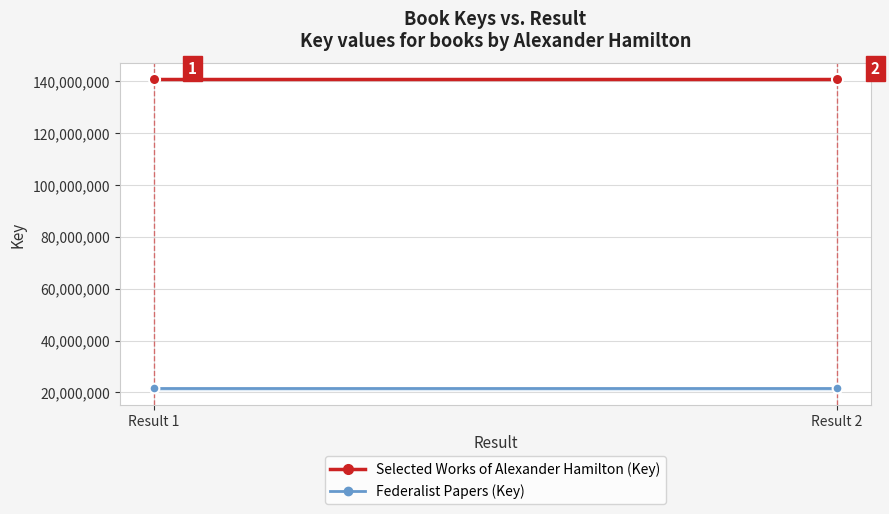

What is the smallest value displayed?

21519102